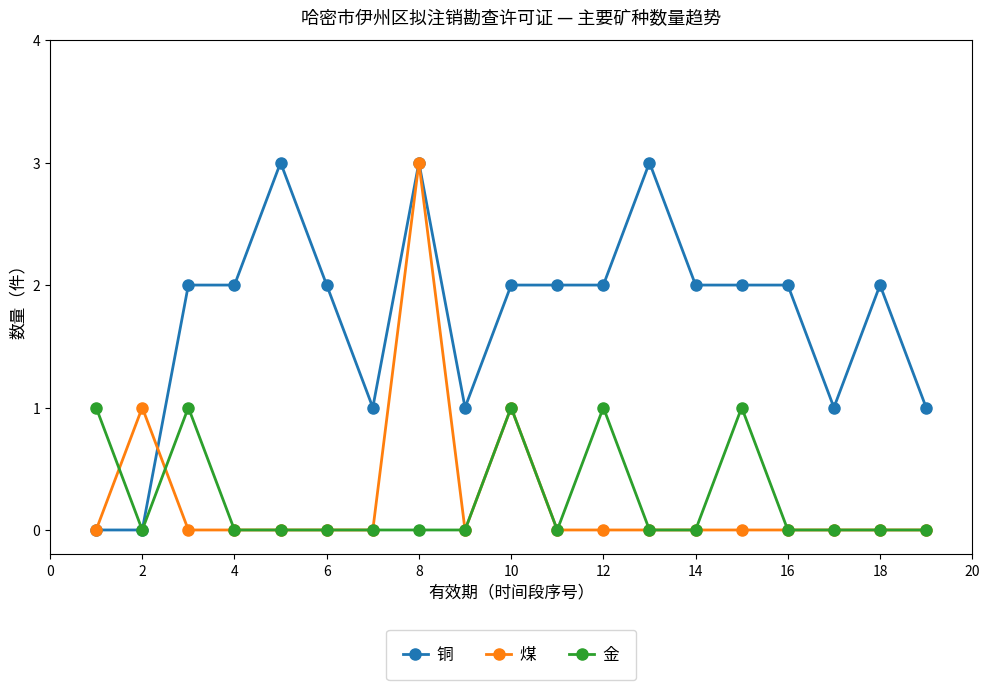

Which series has the largest total across all categories?

铜